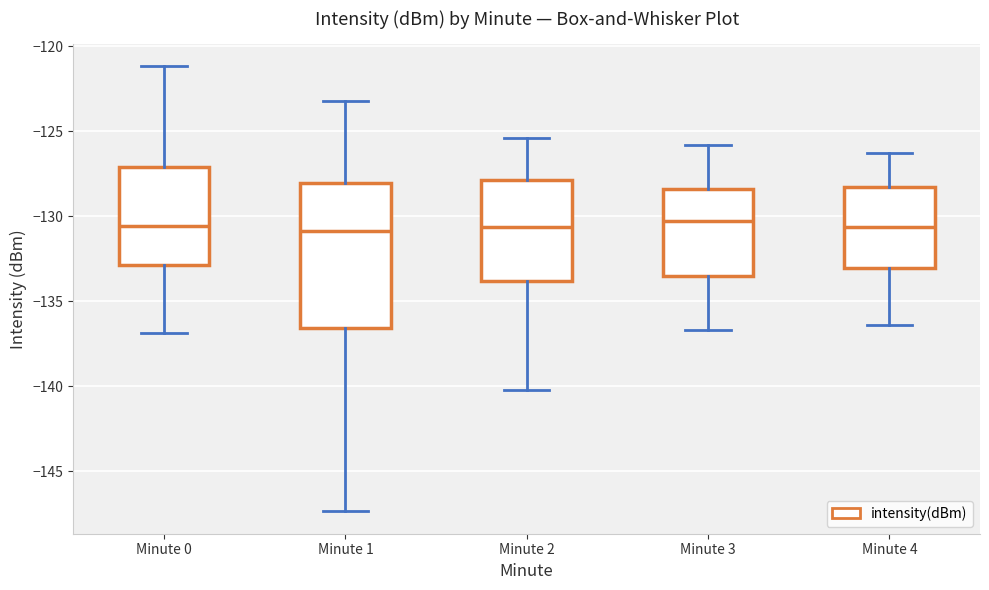

Reading left to right, transcribe this box plot: for each box, give where its median line is, the range the box spans, and where its two whiskers end, as read against the y-axis. The values are not printed on the chart, so give them approximately, as read against the axis.

Minute 0: median -130.5, box -133.0 to -127.0, whiskers -137.0 to -121.0
Minute 1: median -131.0, box -136.5 to -128.0, whiskers -147.5 to -123.0
Minute 2: median -130.5, box -134.0 to -128.0, whiskers -140.0 to -125.5
Minute 3: median -130.5, box -133.5 to -128.5, whiskers -136.5 to -126.0
Minute 4: median -130.5, box -133.0 to -128.5, whiskers -136.5 to -126.5